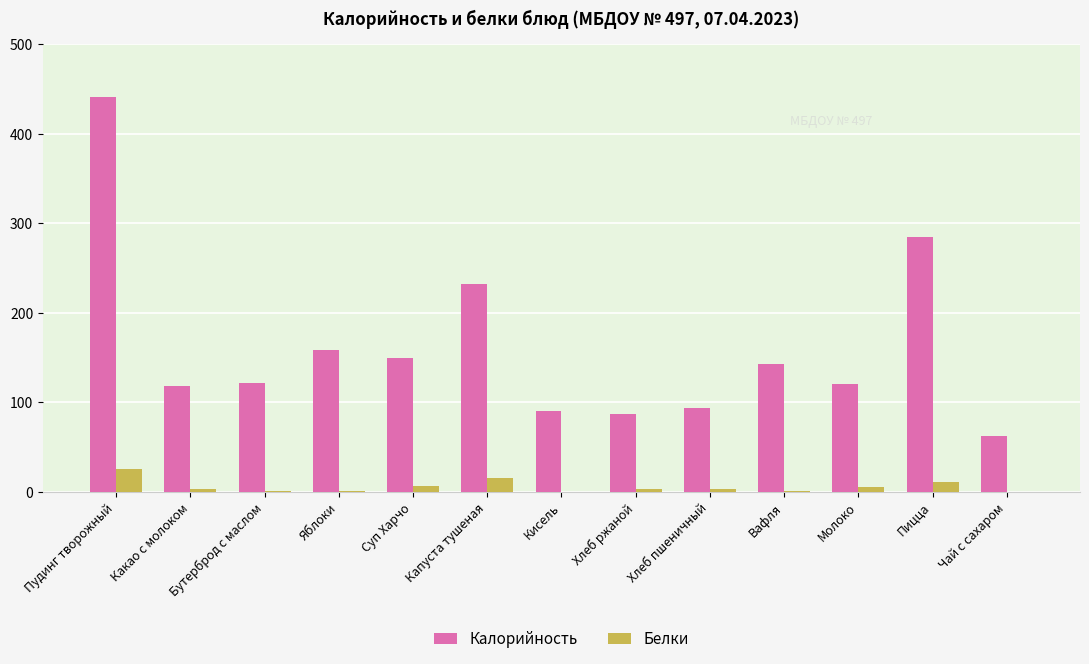

What is the average value of the Калорийность series?

161.8